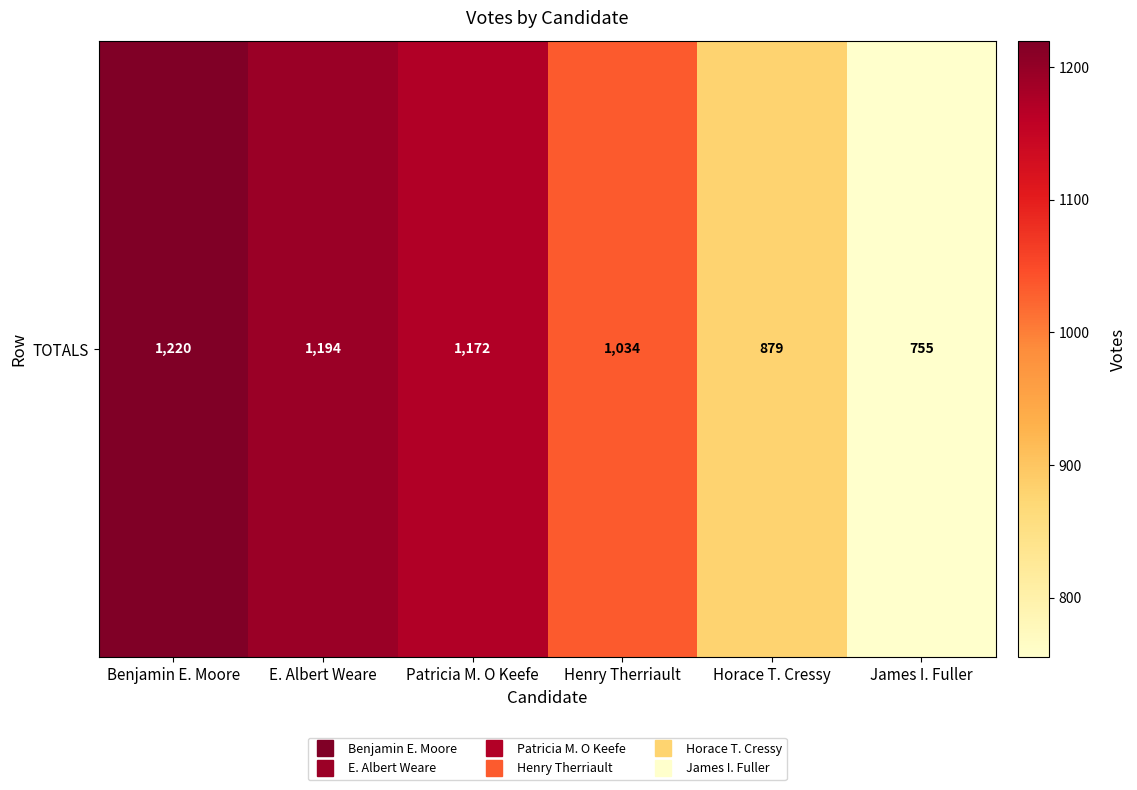

Between Henry Therriault and Benjamin E. Moore, which is larger?

Benjamin E. Moore